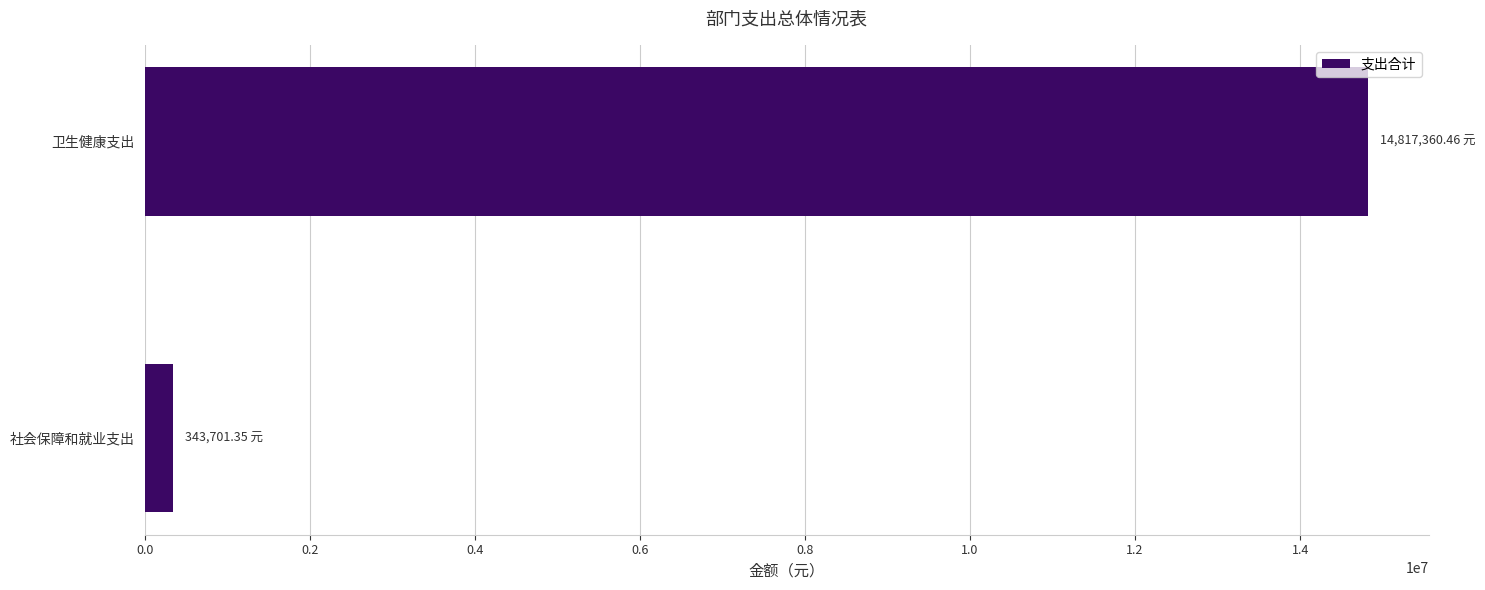

What is the greatest value displayed?

14817360.5